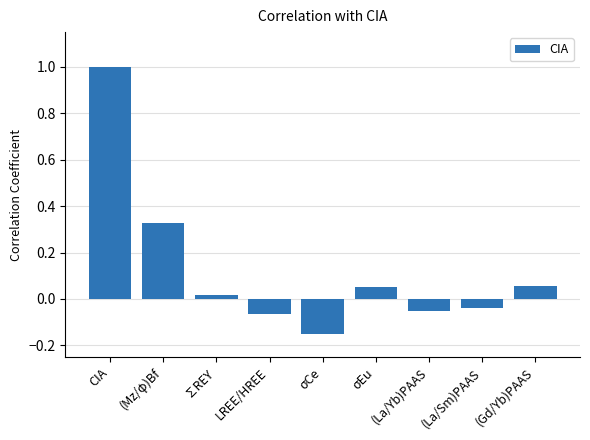

At which label is the value closest to 0?

∑REY